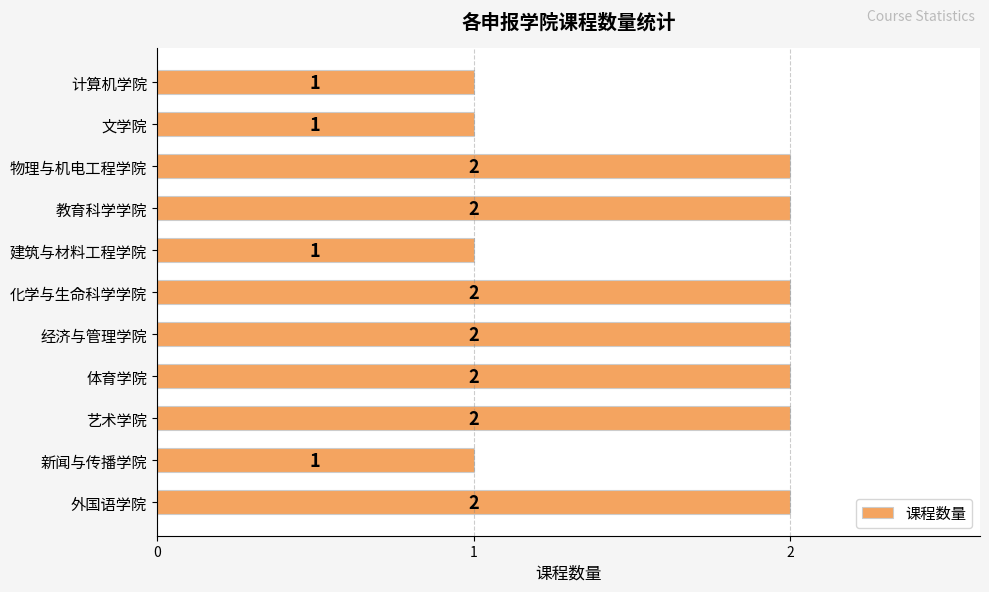

The chart shows a value of 3 at 体育学院. True or false?

False